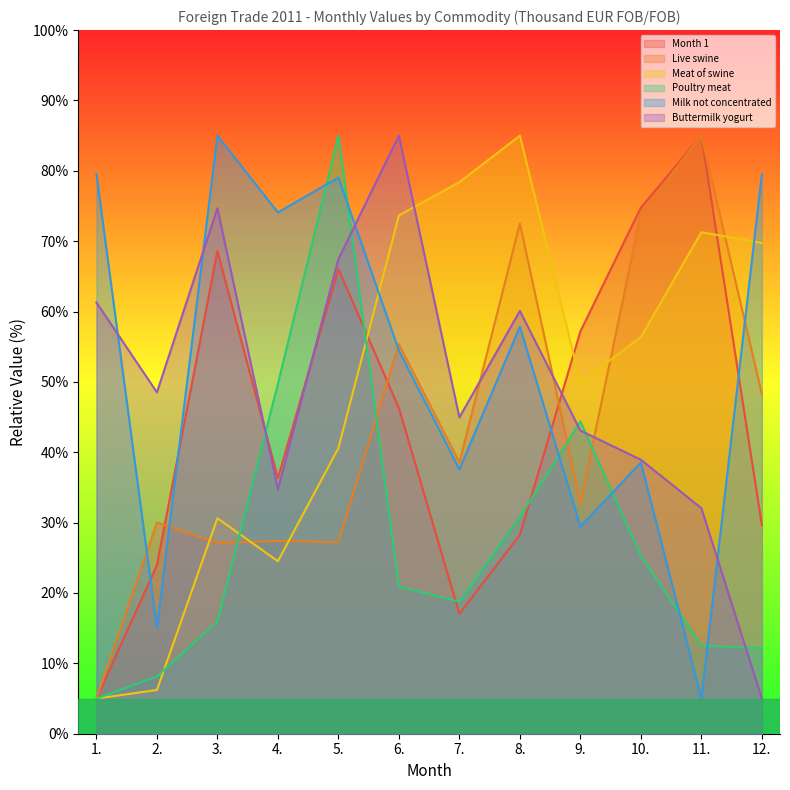

Which series changed the most between 2. and 7.?

Meat of swine